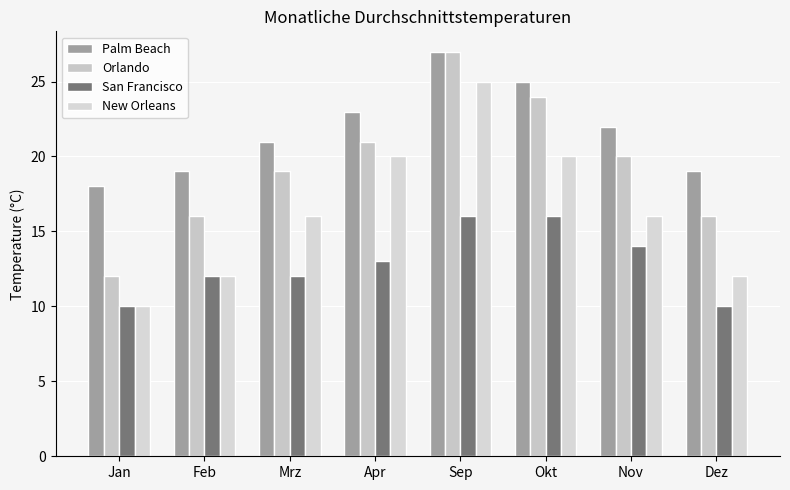

Rank the series at Okt from lowest to highest value.

San Francisco, New Orleans, Orlando, Palm Beach